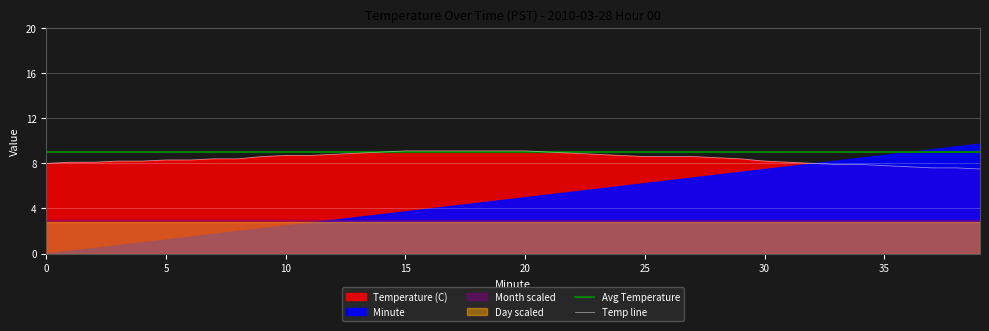

What is the highest value of the Temp line series?

9.1